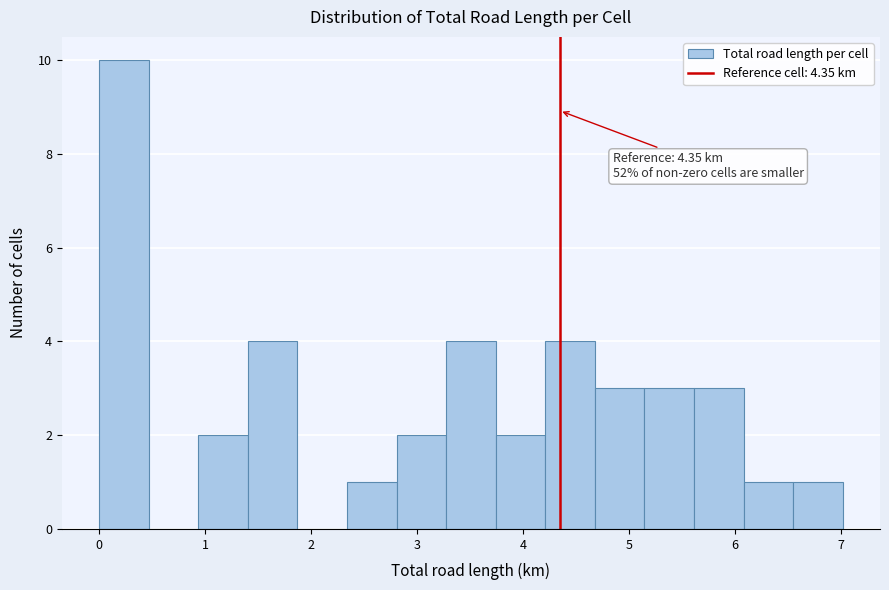

Over which range of the x-axis is the bar tallest?

0.0 to 0.5